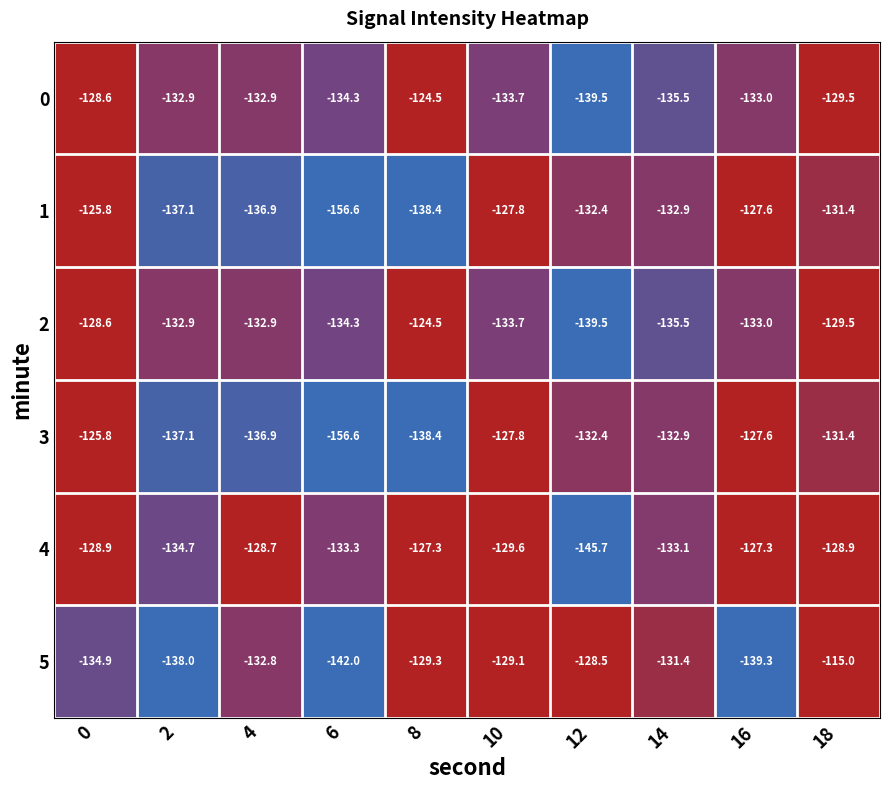

What is the sum of all 2 values?

-1324.4